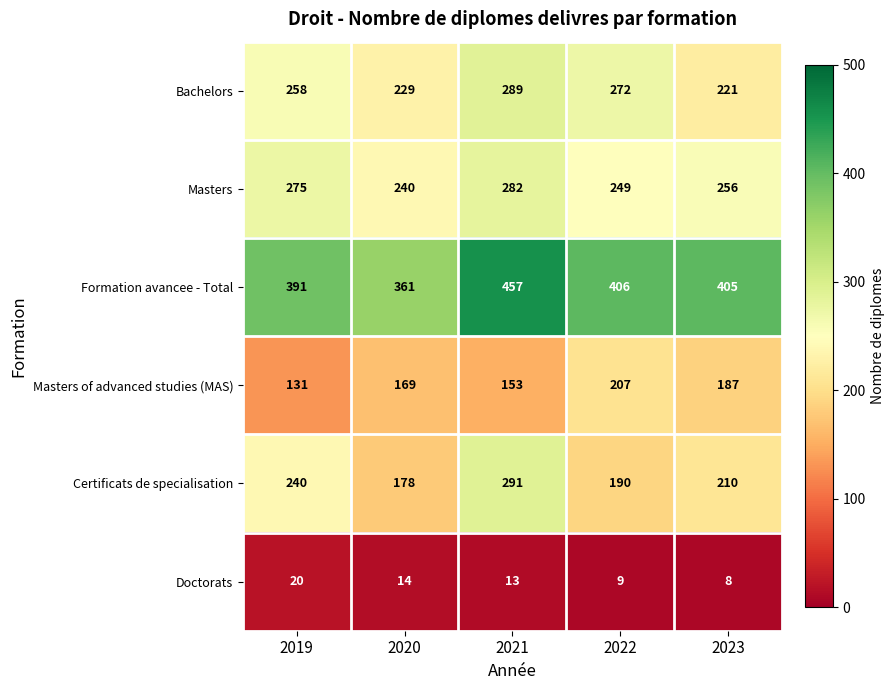

At which category is the sum across all series the highest?

2021